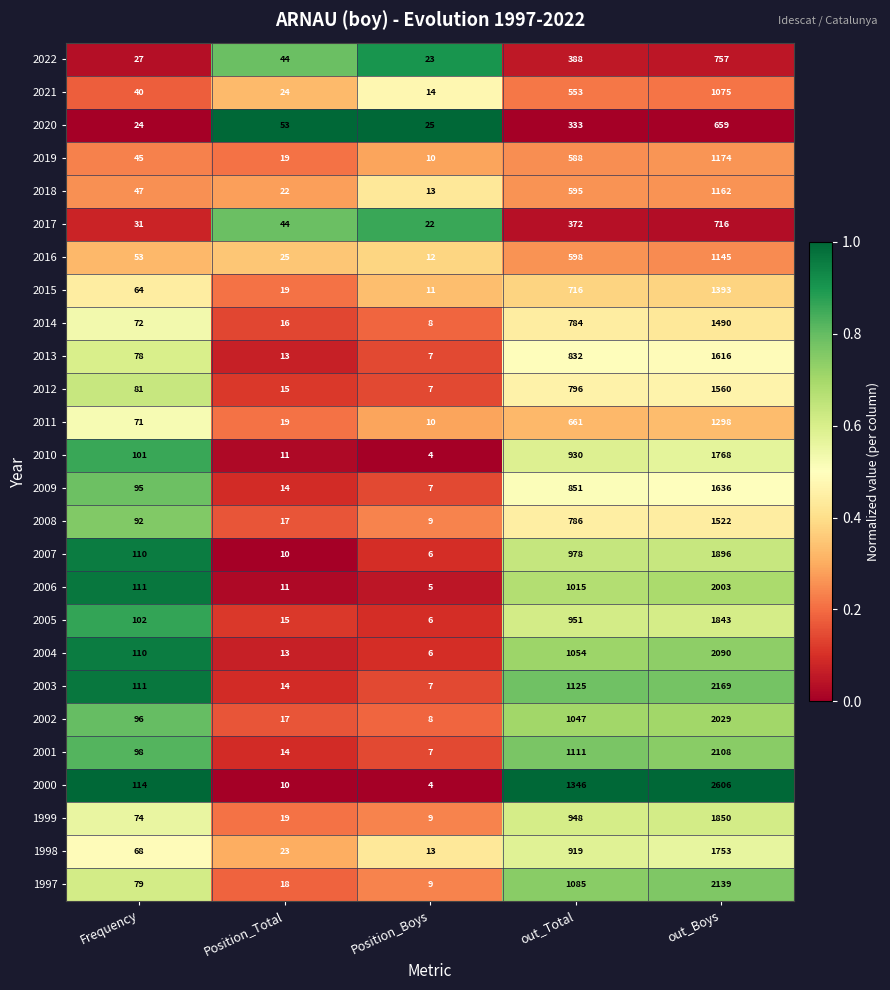

Is it true that 2012 equals 141 at Frequency?

False